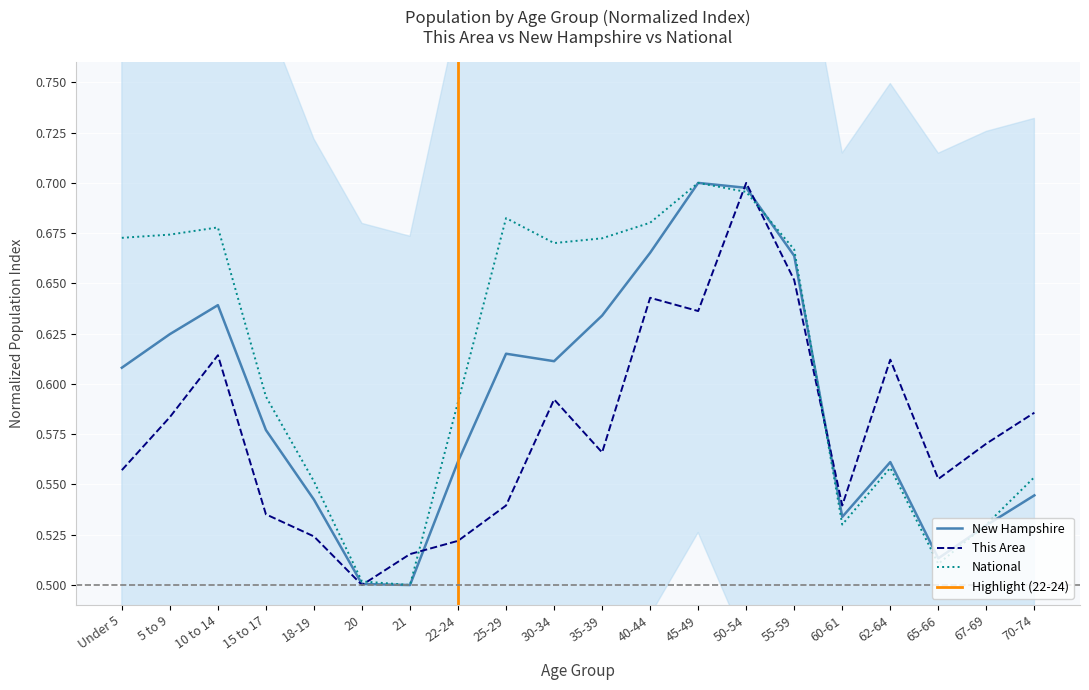

At how many categories does at least one series exceed 0?

20